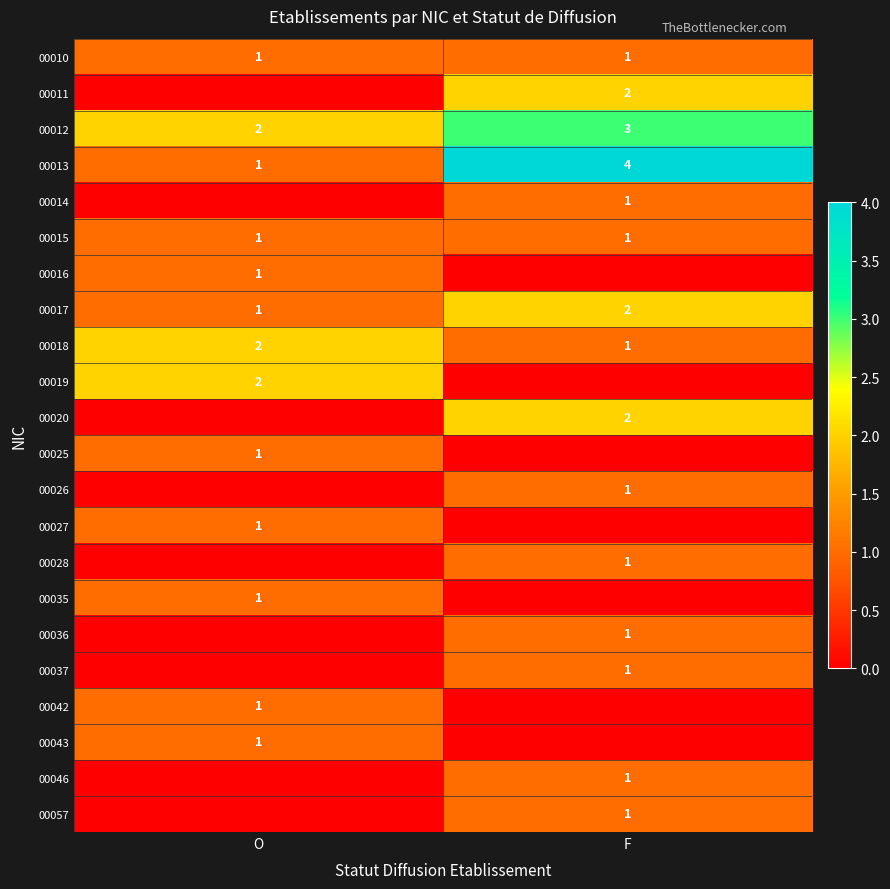

What is the approximate value of 00018 at F?

1